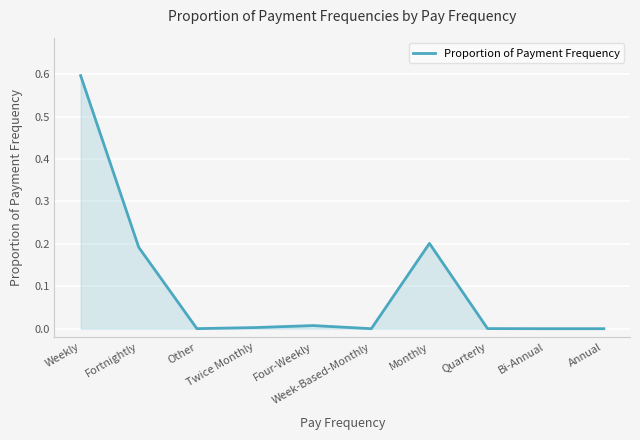

What is the maximum value shown in the chart?

0.6